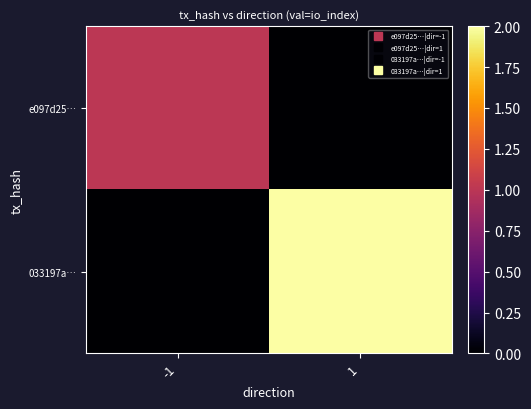

At which category is the sum across all series the highest?

1